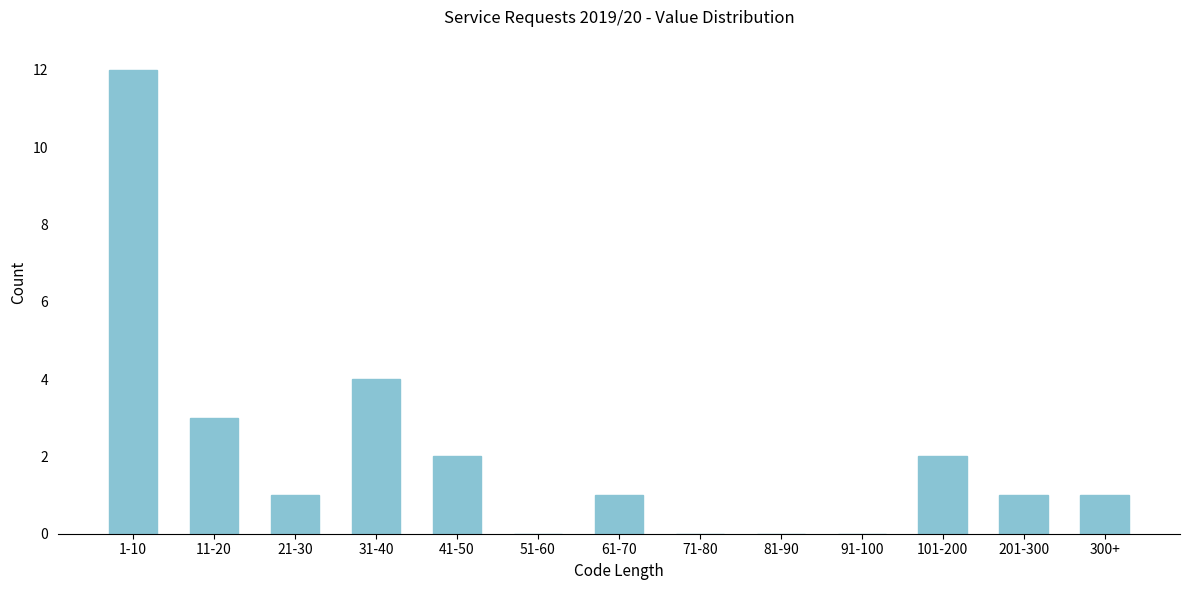

Reading left to right, list all the values displayed in this chart.

1-10=12	11-20=3	21-30=1	31-40=4	41-50=2	51-60=0	61-70=1	71-80=0	81-90=0	91-100=0	101-200=2	201-300=1	300+=1